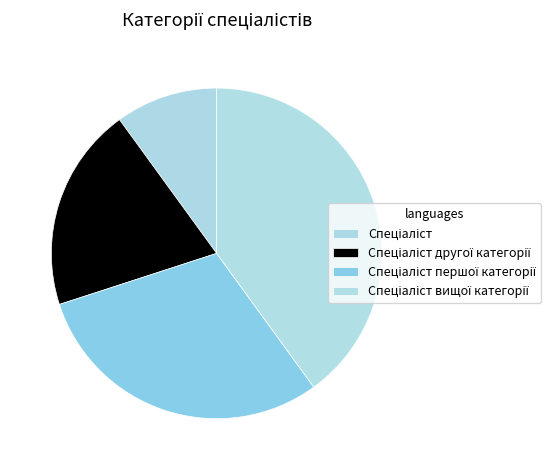

Count the number of slices in the pie.

4